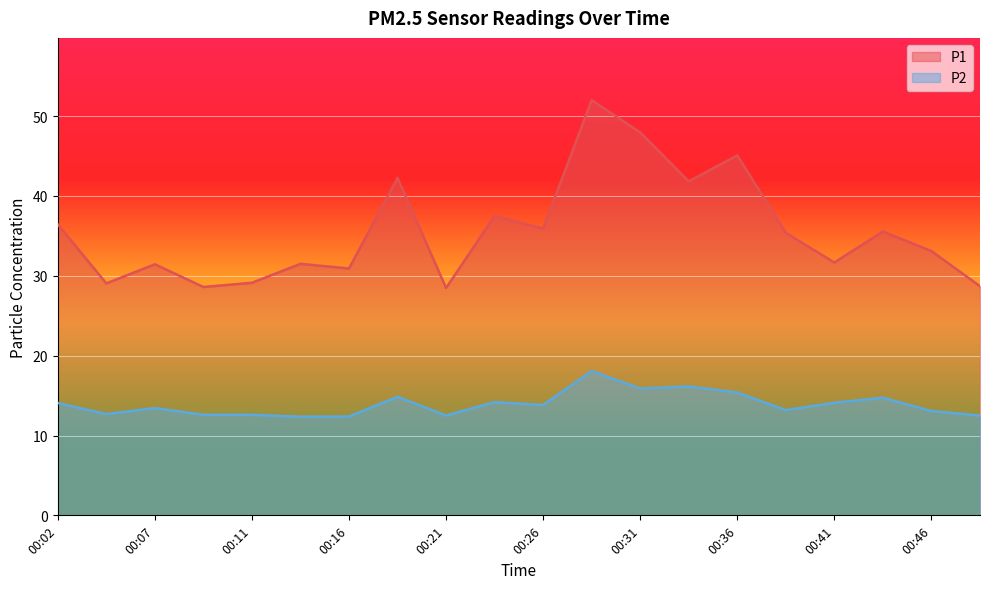

In P2, how many points are lower than both neighbors (excluding endpoints)?

6